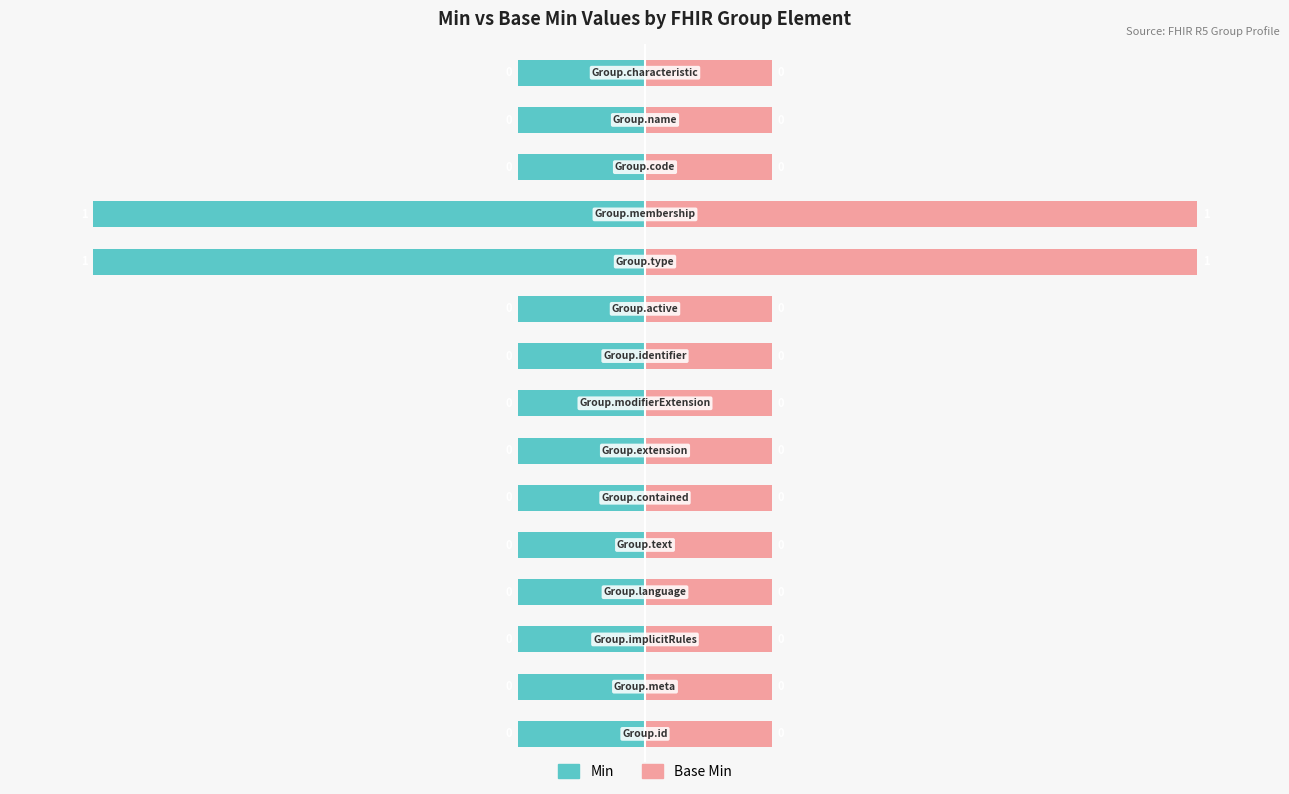

What are all the series names shown in the legend?

Min, Base Min